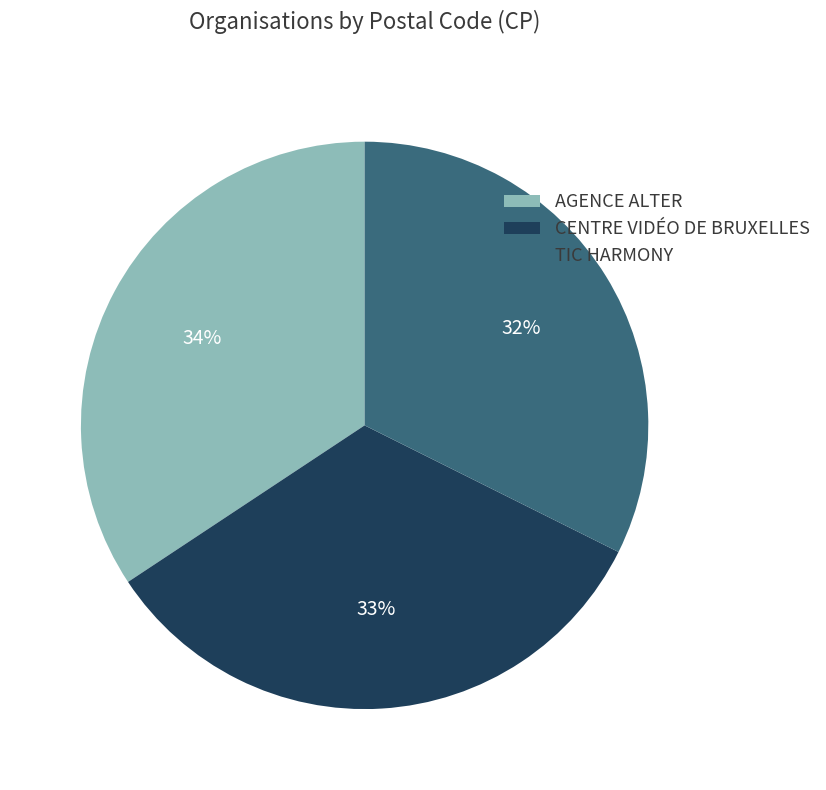

How many slices are in this pie chart?

3